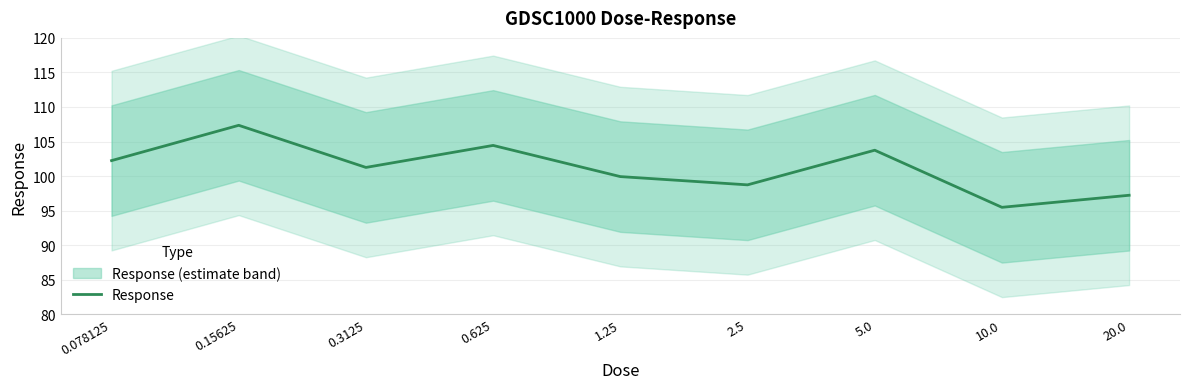

Is it true that the value at 0.15625 is 56.4?

False